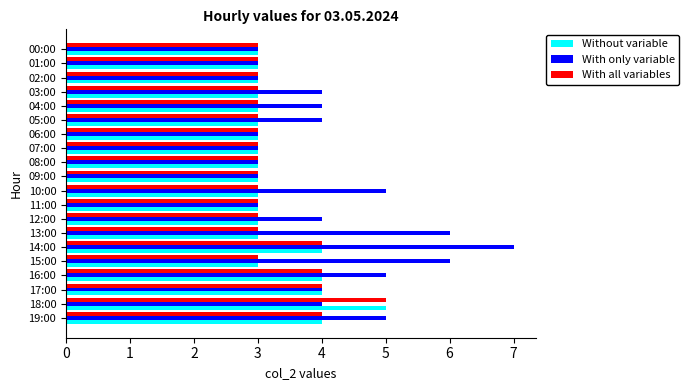

What is the average value of the With only variable series?

4